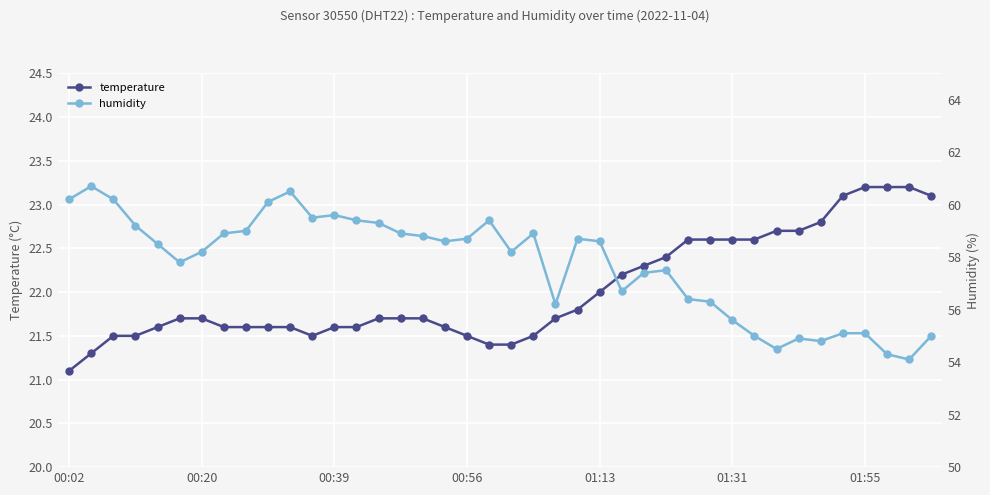

What is the difference between the maximum and minimum values in the temperature series?

2.1